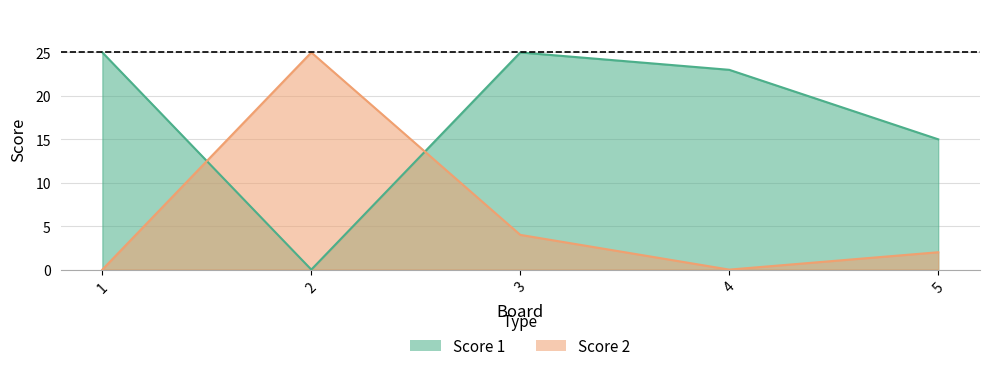

How many lines are shown in the chart?

2